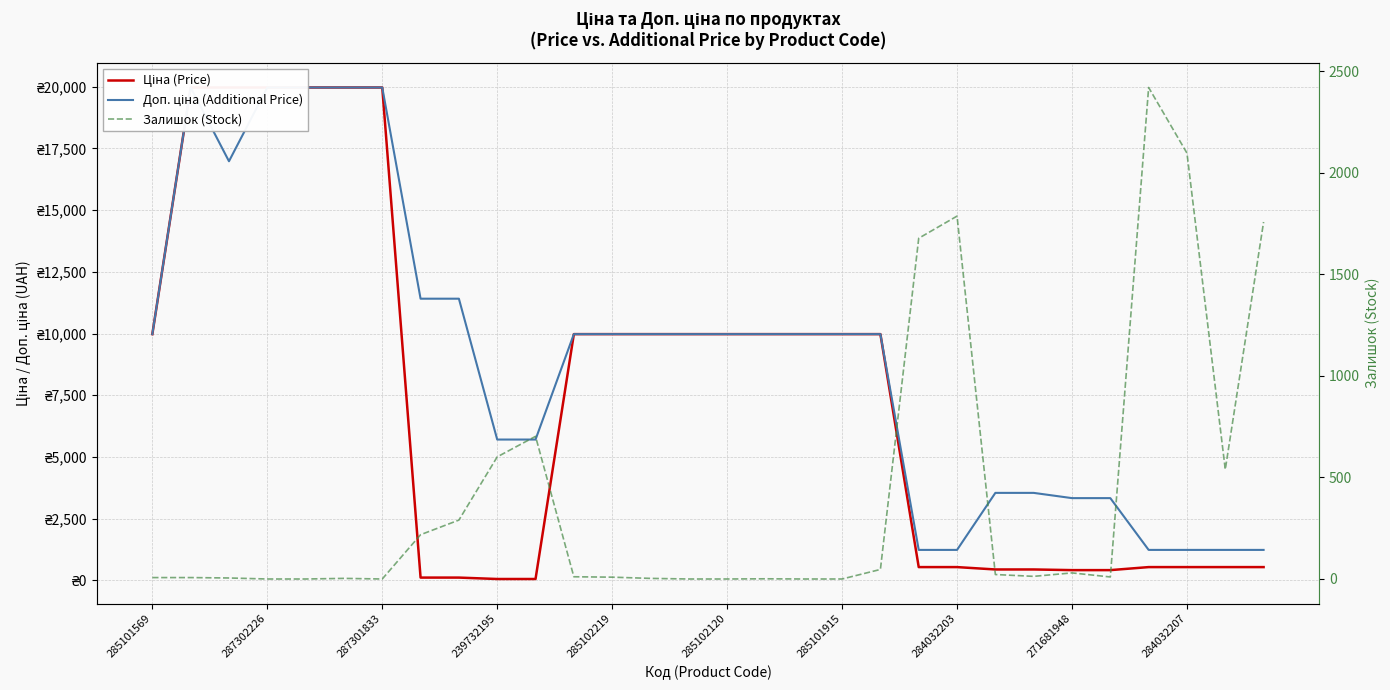

How many interior local peaks does the Доп. ціна (Additional Price) series have?

1